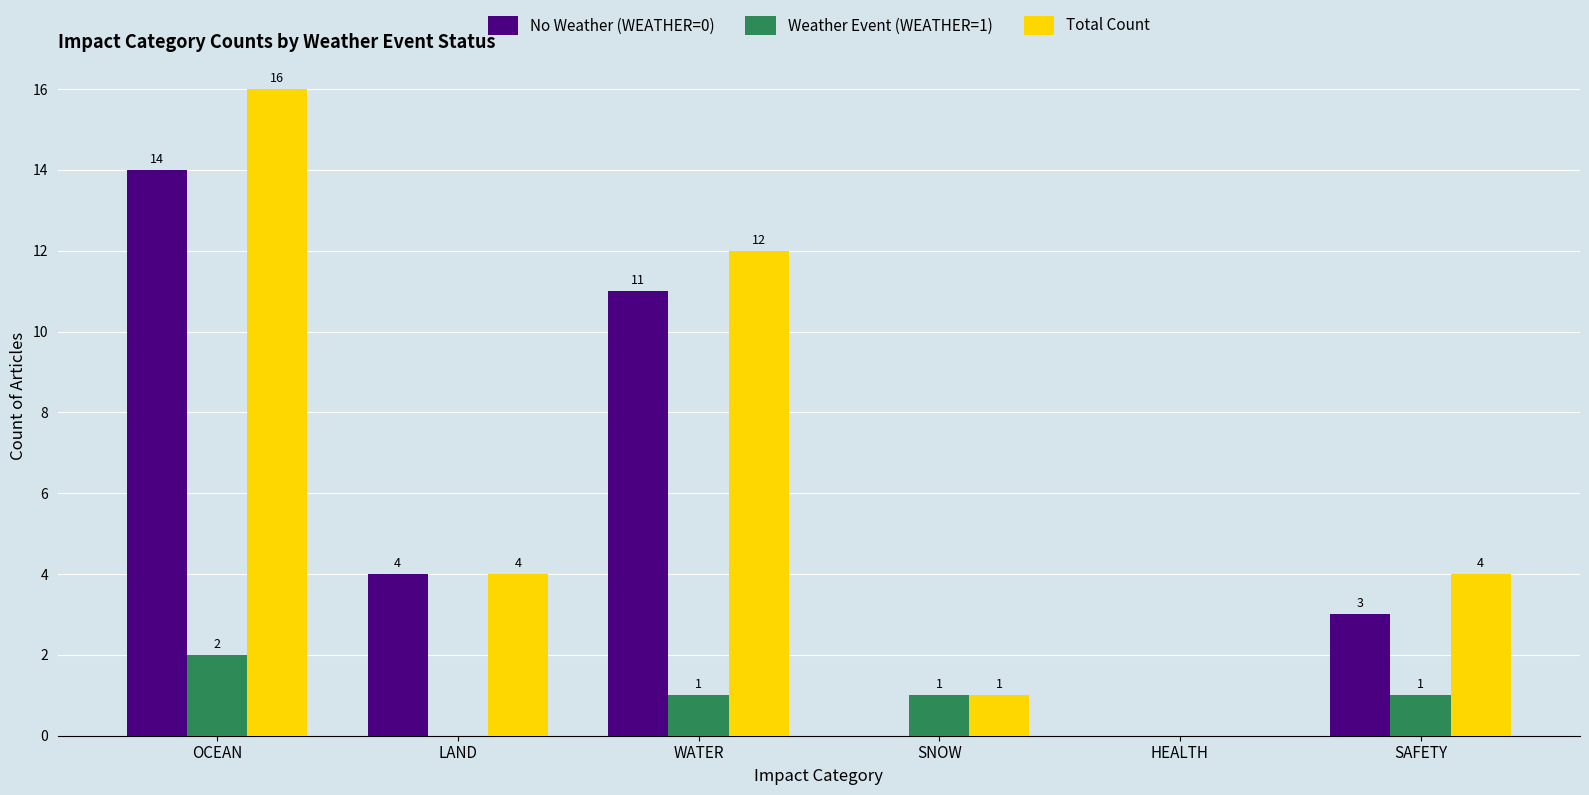

Reading right to left, transcribe all the data shown in this chart.

No Weather (WEATHER=0): SAFETY=3	HEALTH=0	SNOW=0	WATER=11	LAND=4	OCEAN=14
Weather Event (WEATHER=1): SAFETY=1	HEALTH=0	SNOW=1	WATER=1	LAND=0	OCEAN=2
Total Count: SAFETY=4	HEALTH=0	SNOW=1	WATER=12	LAND=4	OCEAN=16